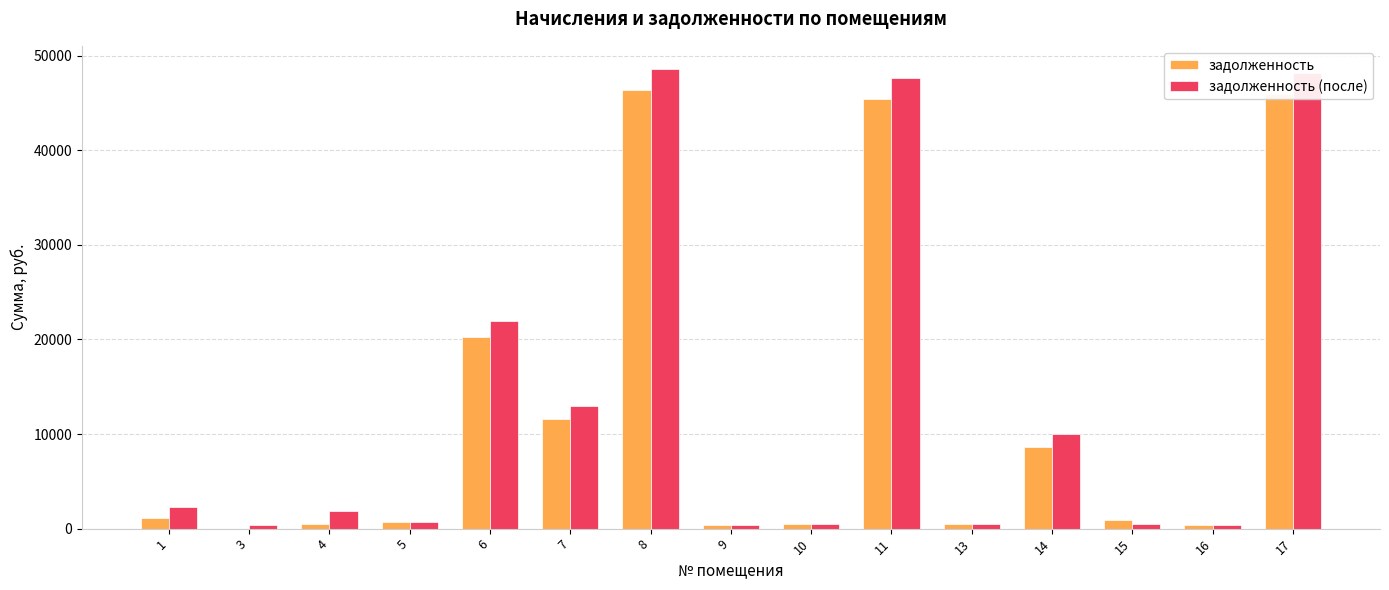

At which label does задолженность (после) first exceed 1819?

1